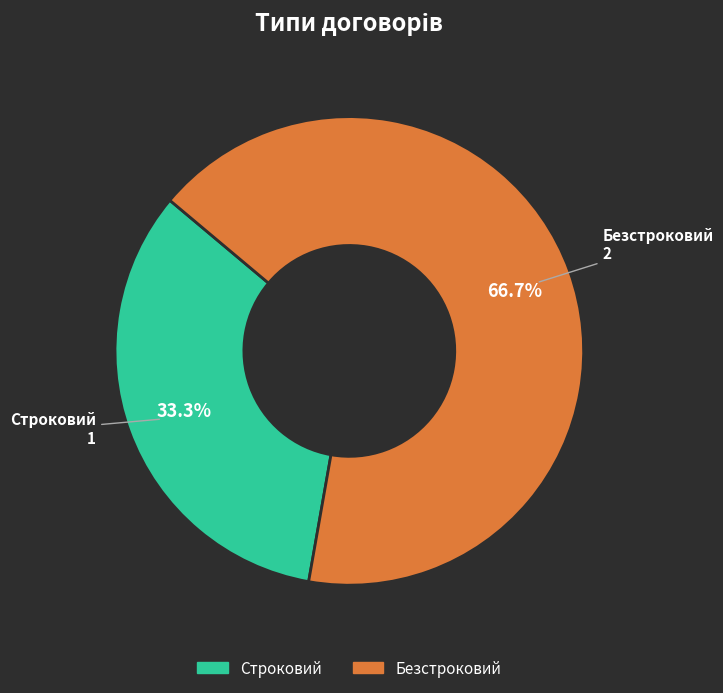

To the nearest percent, what is the difference between the Строковий and Безстроковий slice percentages?

33%